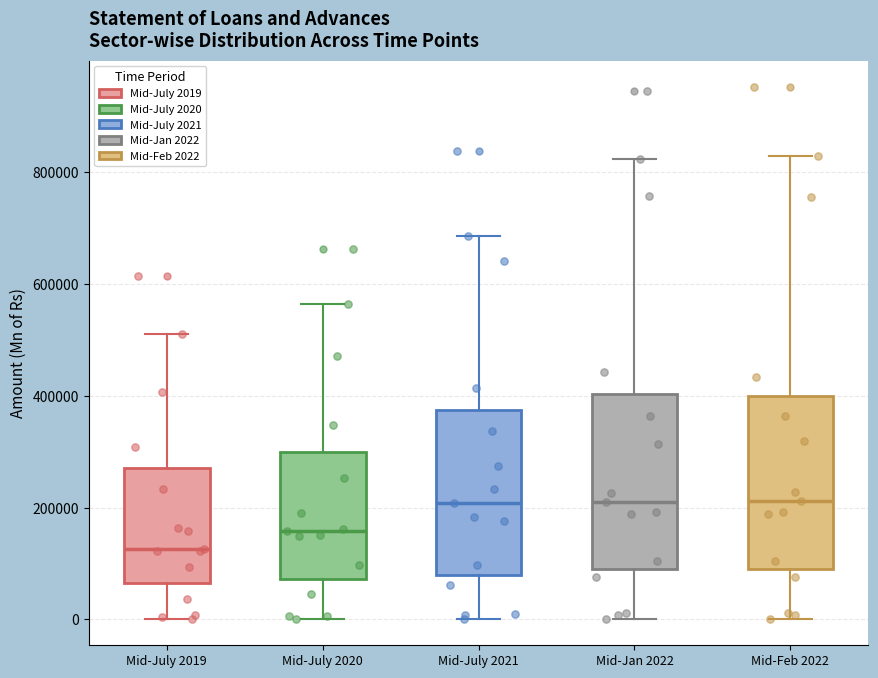

Reading left to right, transcribe this box plot: for each box, give where its median line is, the range the box spans, and where its two whiskers end, as read against the y-axis. The values are not printed on the chart, so give them approximately, as read against the axis.

Mid-July 2019: median 120000, box 60000 to 280000, whiskers 0 to 520000
Mid-July 2020: median 160000, box 80000 to 300000, whiskers 0 to 560000
Mid-July 2021: median 200000, box 80000 to 380000, whiskers 0 to 680000
Mid-Jan 2022: median 220000, box 80000 to 400000, whiskers 0 to 820000
Mid-Feb 2022: median 220000, box 100000 to 400000, whiskers 0 to 820000